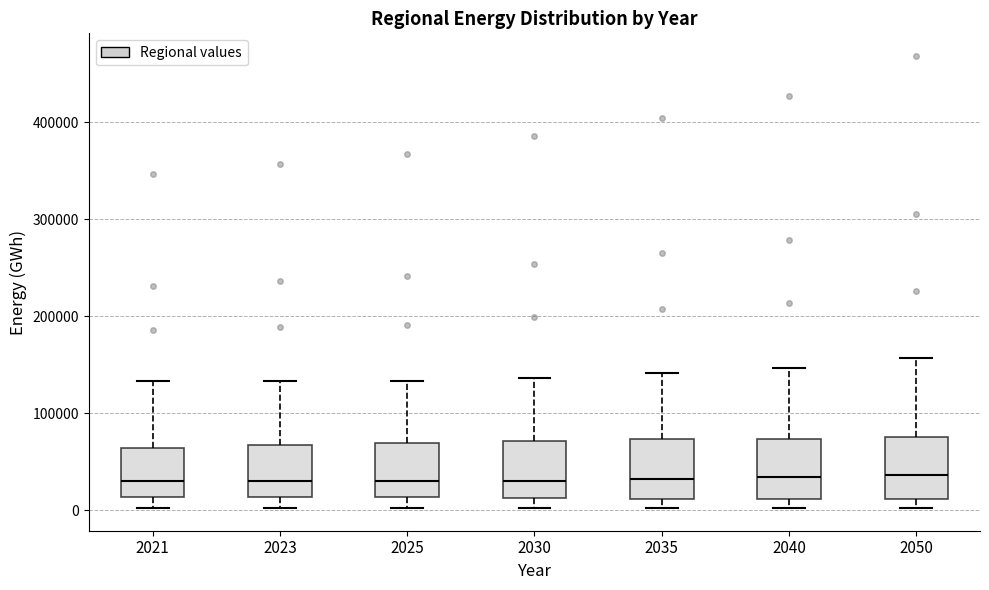

Reading left to right, transcribe this box plot: for each box, give where its median line is, the range the box spans, and where its two whiskers end, as read against the y-axis. The values are not printed on the chart, so give them approximately, as read against the axis.

2021: median 30000, box 10000 to 60000, whiskers 0 to 130000
2023: median 30000, box 10000 to 70000, whiskers 0 to 130000
2025: median 30000, box 10000 to 70000, whiskers 0 to 130000
2030: median 30000, box 10000 to 70000, whiskers 0 to 140000
2035: median 30000, box 10000 to 70000, whiskers 0 to 140000
2040: median 30000, box 10000 to 70000, whiskers 0 to 150000
2050: median 40000, box 10000 to 80000, whiskers 0 to 160000